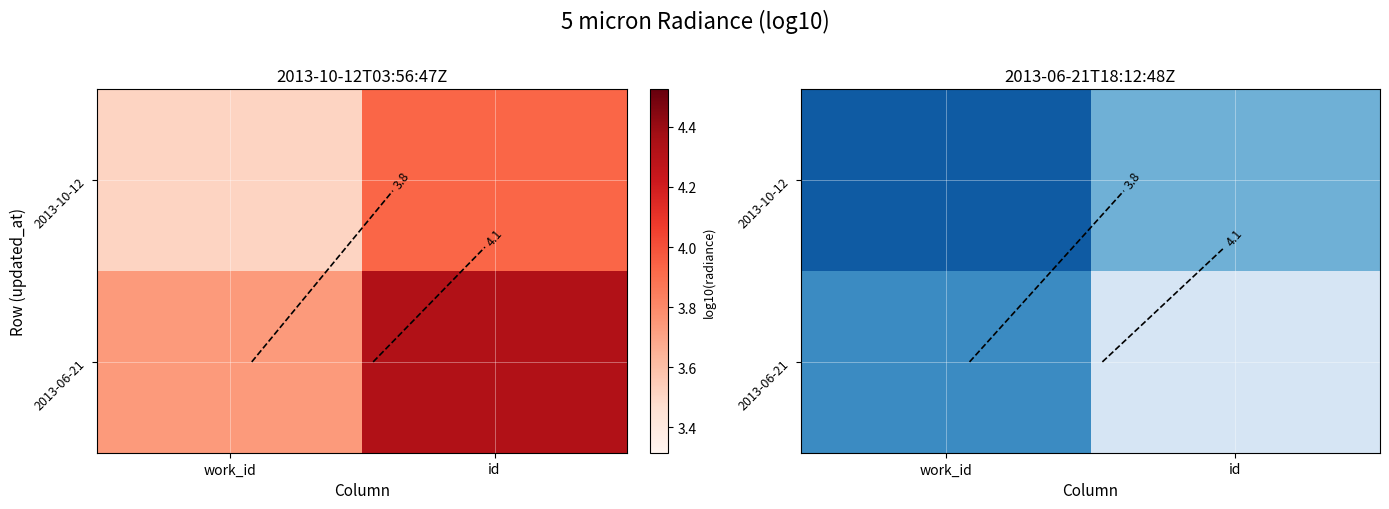

What is the approximate value of 2013-10-12 at work_id?

3.5